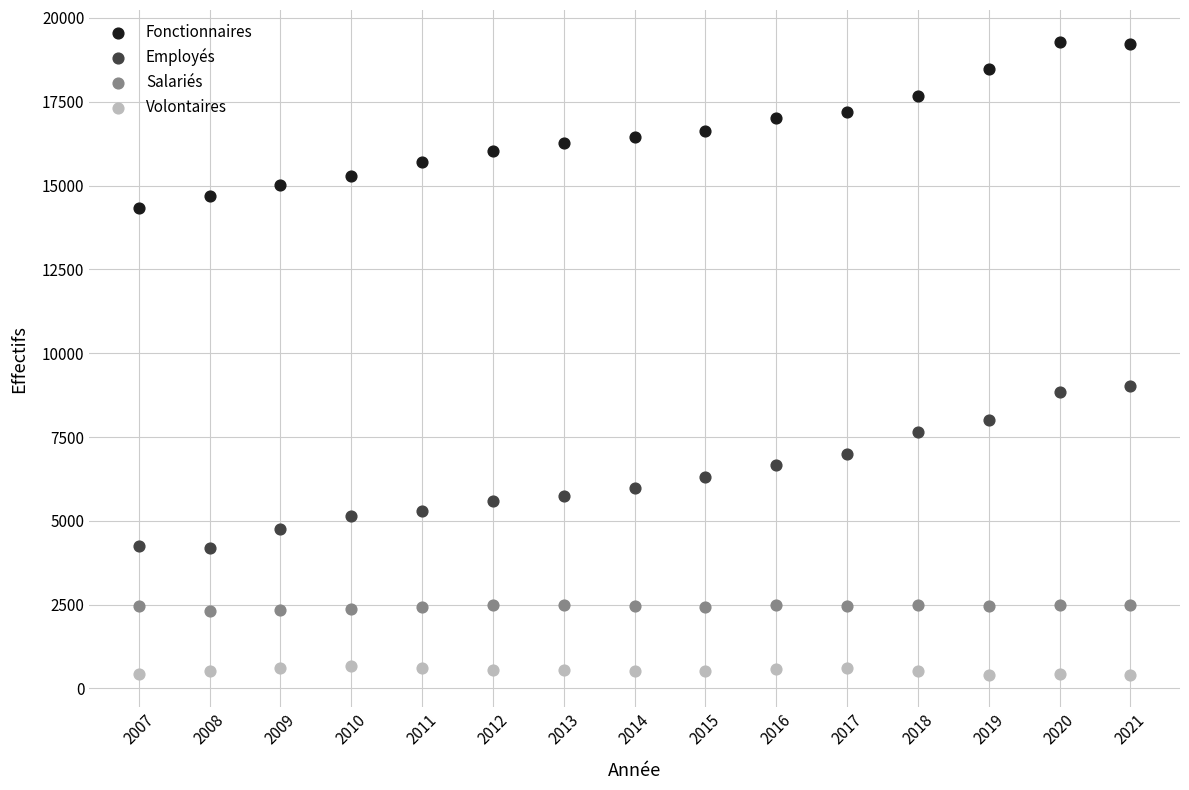

Which series contains the lowest Y value?

Volontaires